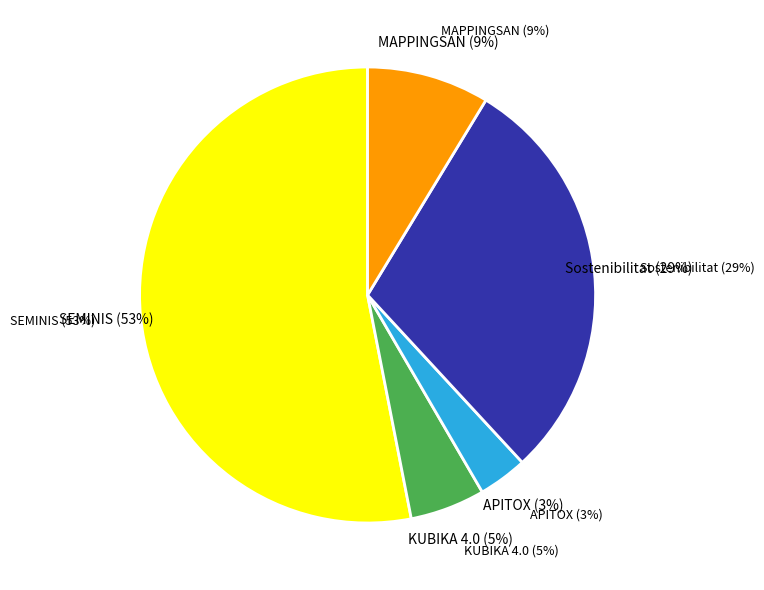

Is the sum of MAPPINGSAN and SEMINIS greater than half?

Yes